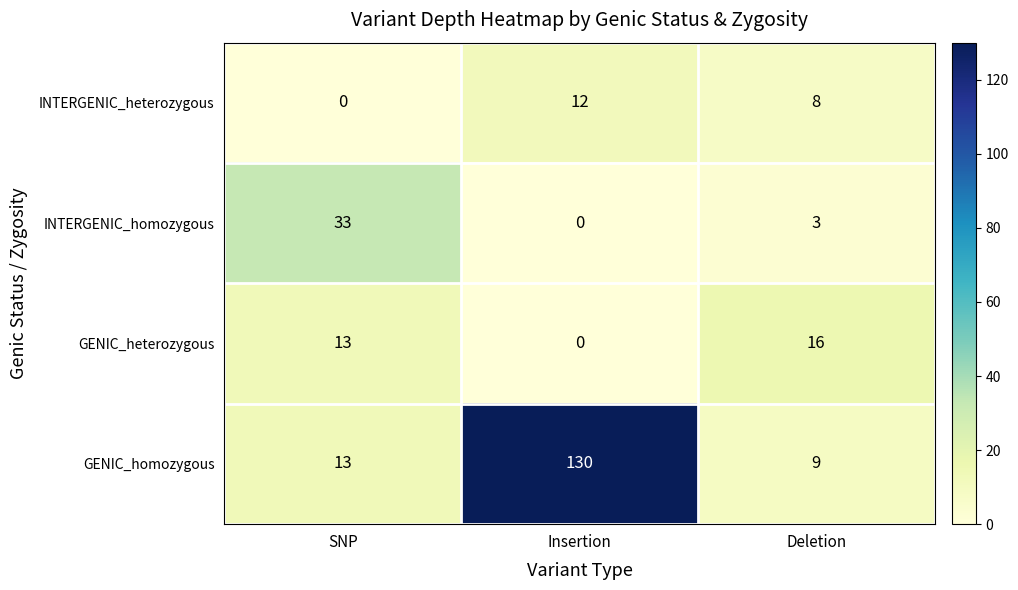

Is the value of GENIC_homozygous at Deletion greater than the value of INTERGENIC_homozygous at SNP?

No